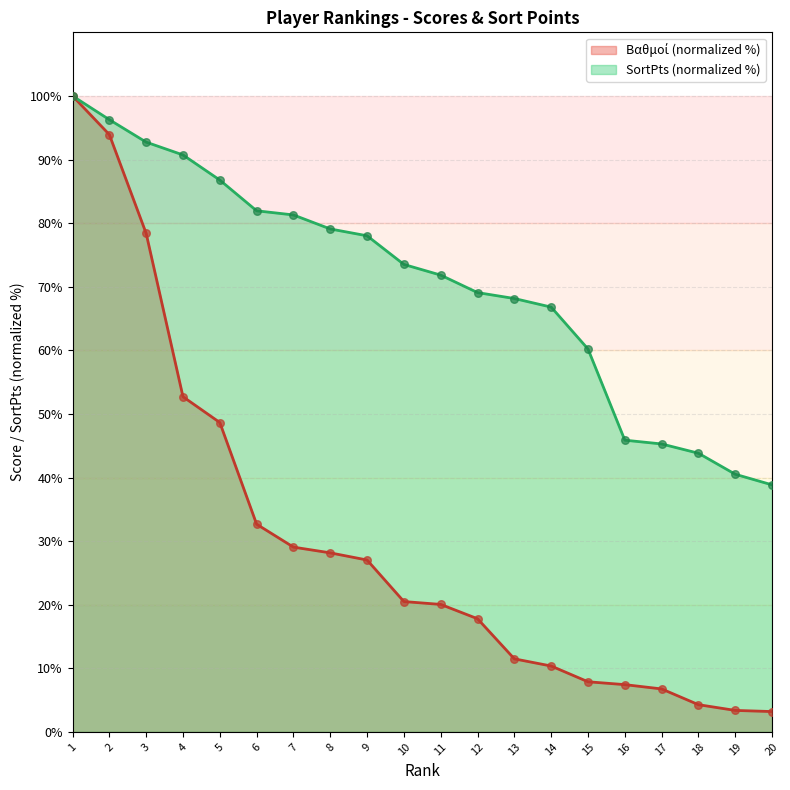

Is the value of Βαθμοί (col_5) at 14 greater than the value of SortPts (col_9) at 1?

No